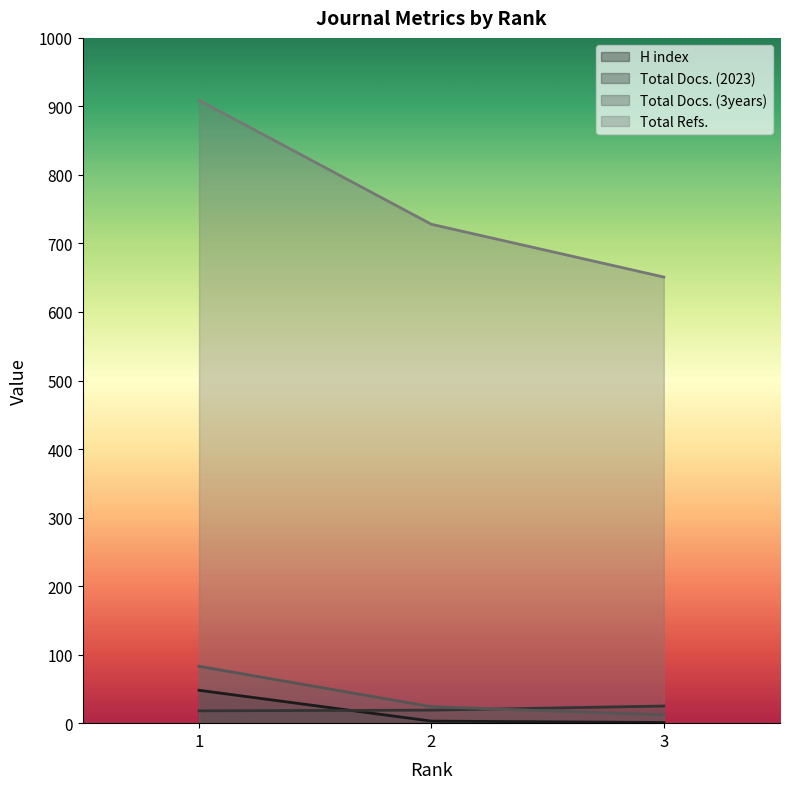

What is the smallest value displayed?

1